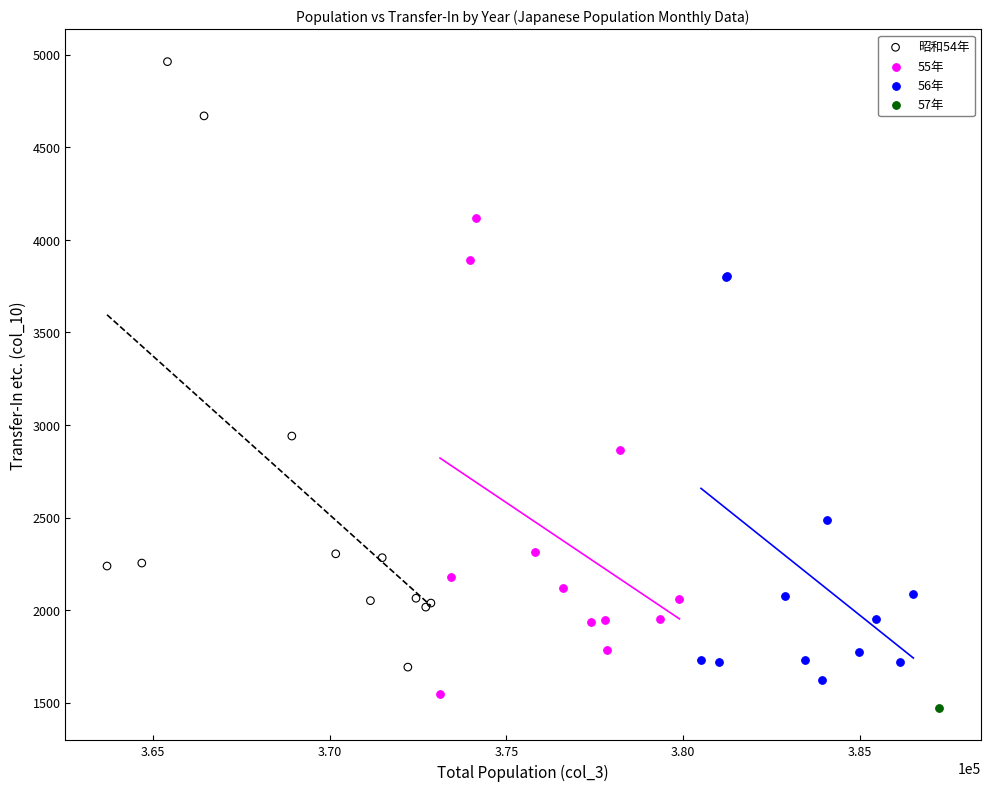

What are all the series names shown in the legend?

昭和54年, 55年, 56年, 57年